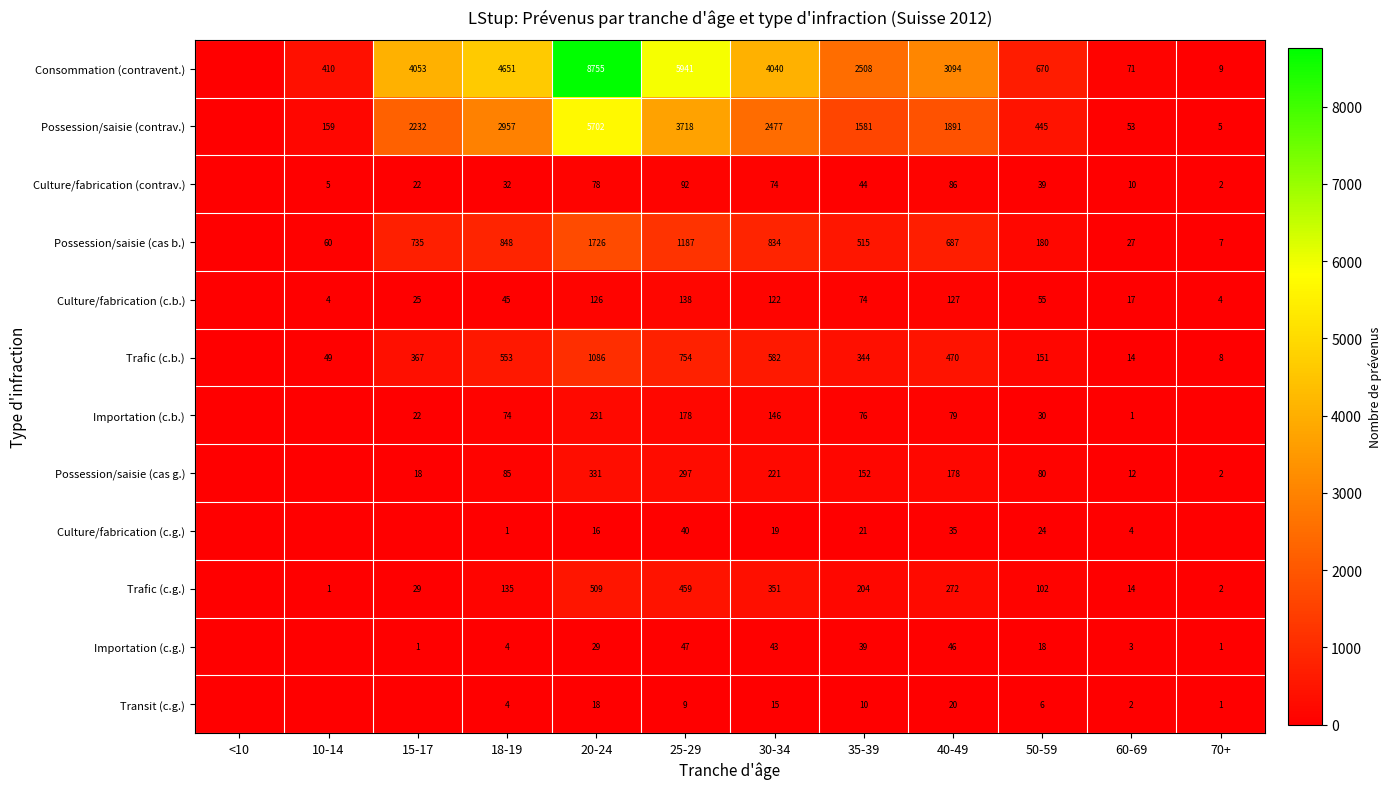

The value of Transit (c.g.) at 30-34 is 21. True or false?

False